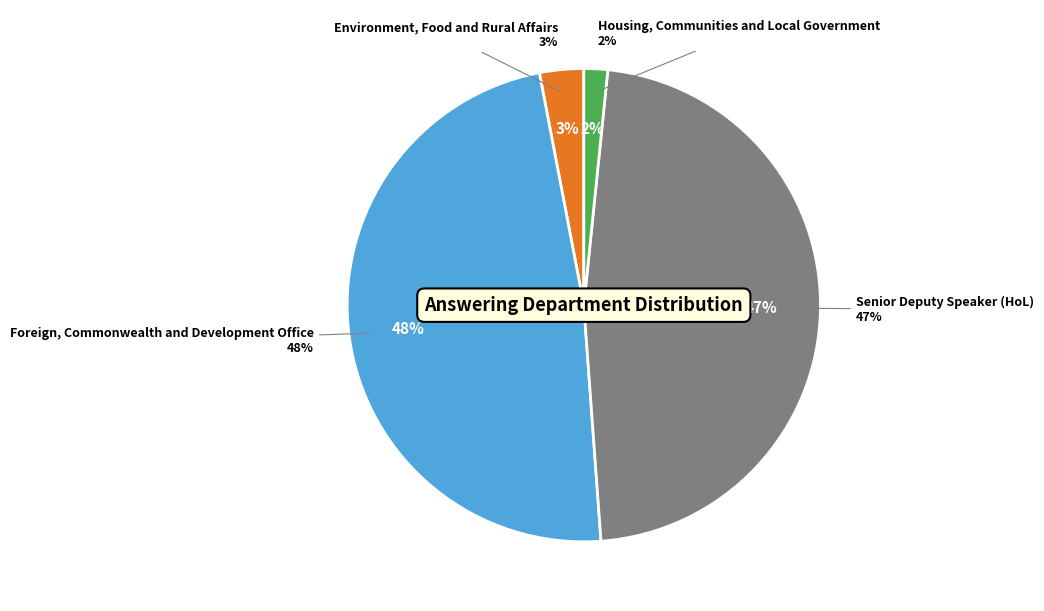

What percentage is NOT represented by Environment, Food and Rural Affairs?

97.0%